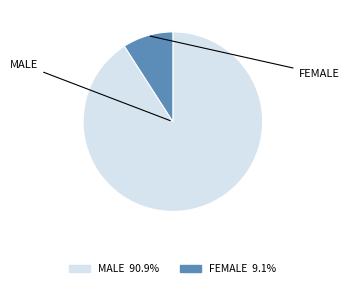

What is the ratio of the value at FEMALE to the value at MALE?

0.1